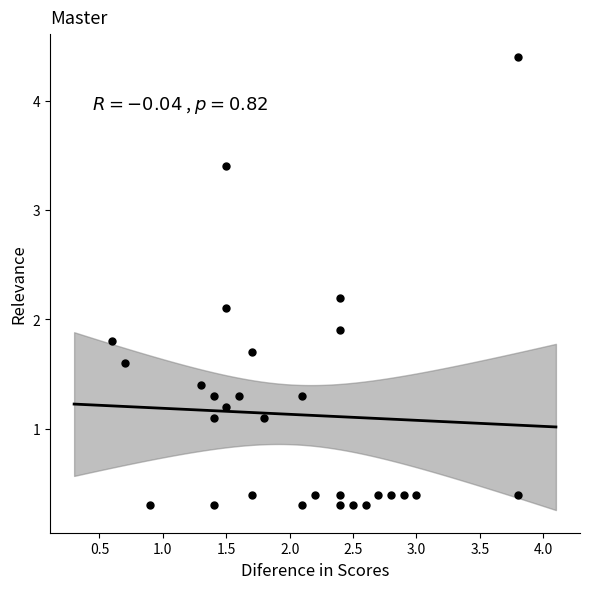

What is the range of X values (max minus min)?

3.2